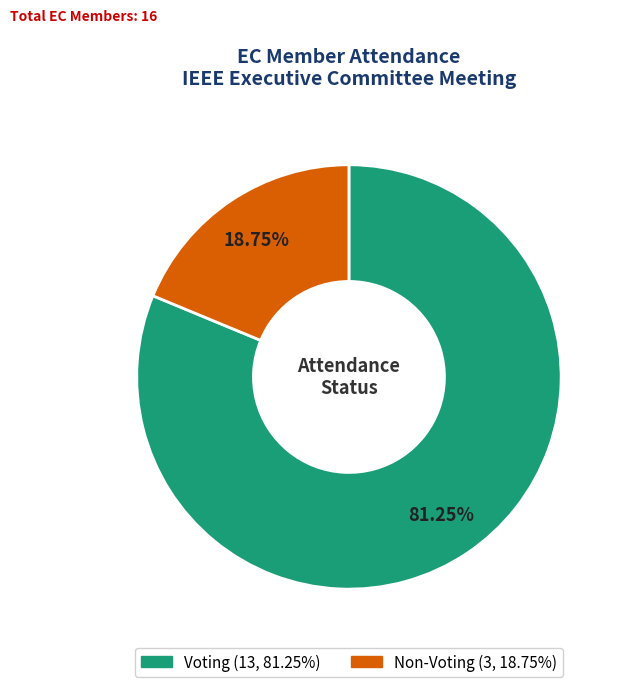

How much of the chart is everything except Non-Voting?

81.2%